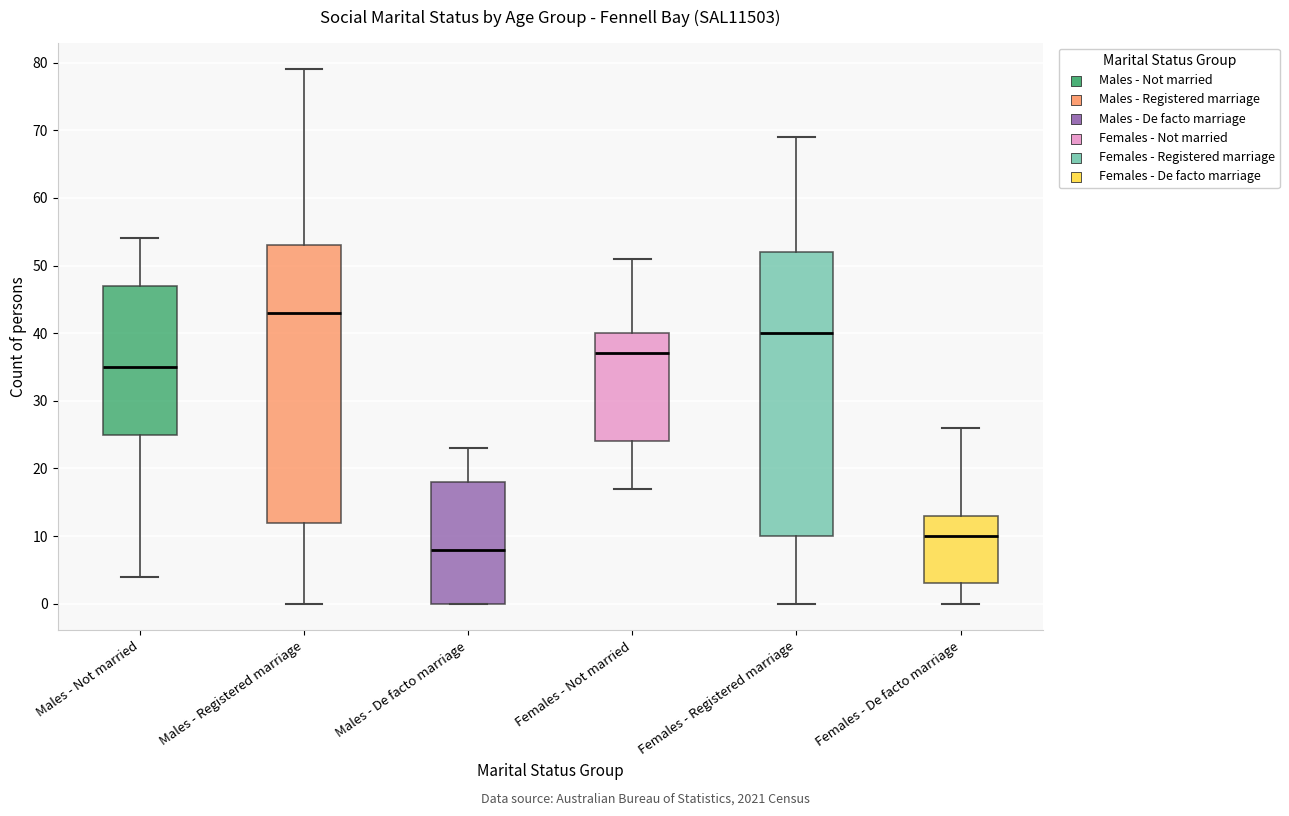

Reading left to right, transcribe this box plot: for each box, give where its median line is, the range the box spans, and where its two whiskers end, as read against the y-axis. The values are not printed on the chart, so give them approximately, as read against the axis.

Males - Not married: median 35, box 25 to 47, whiskers 4 to 54
Males - Registered marriage: median 43, box 12 to 53, whiskers 0 to 79
Males - De facto marriage: median 8, box 0 to 18, whiskers 0 to 23
Females - Not married: median 37, box 24 to 40, whiskers 17 to 51
Females - Registered marriage: median 40, box 10 to 52, whiskers 0 to 69
Females - De facto marriage: median 10, box 3 to 13, whiskers 0 to 26